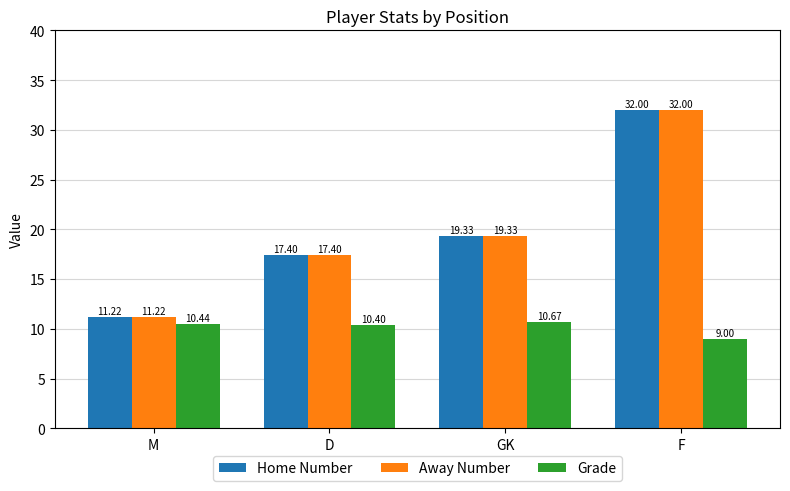

Reading left to right, what are all the values shown in this chart?

Home Number: 11.2	17.4	19.3	32.0
Away Number: 11.2	17.4	19.3	32.0
Grade: 10.4	10.4	10.7	9.0